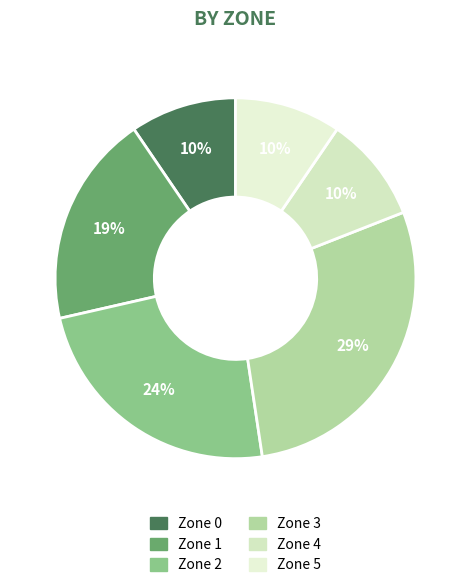

The Zone 5 slice represents 10% of the pie. True or false?

True